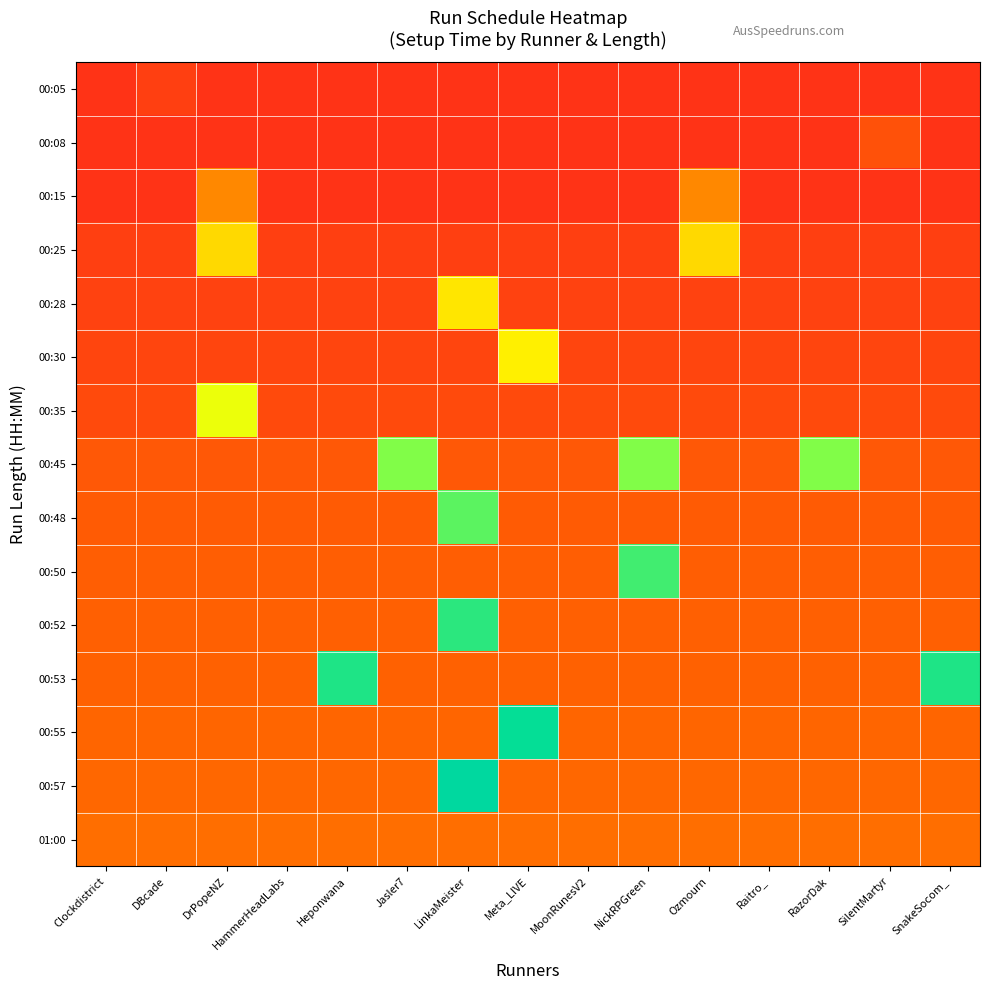

What is the total value across all series at NickRPGreen?

290.4